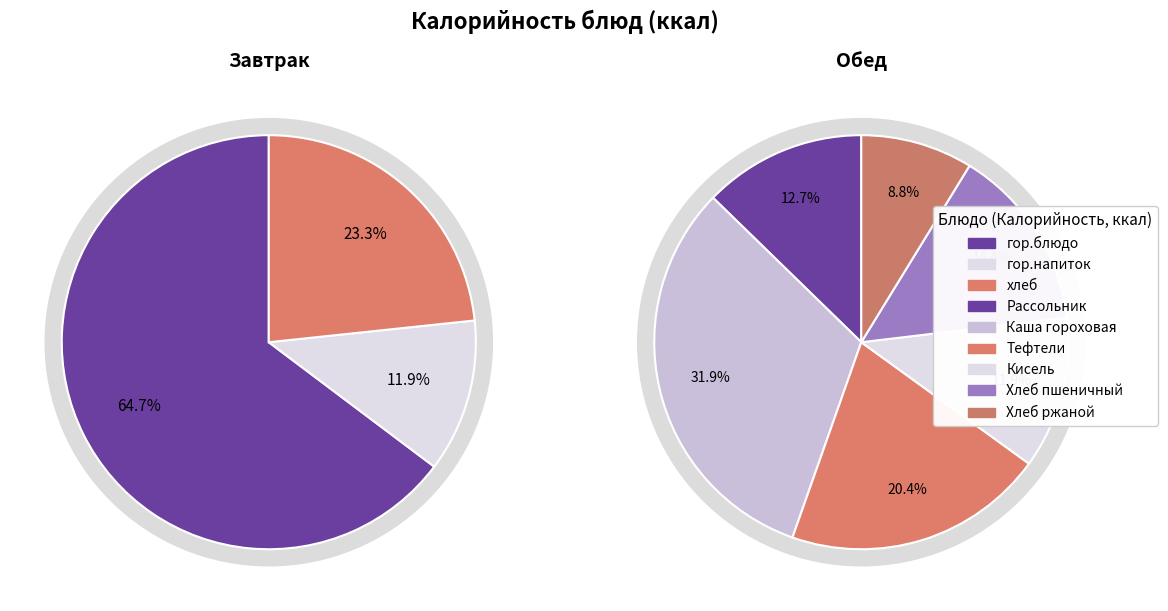

What is the majority slice?

гор.блюдо